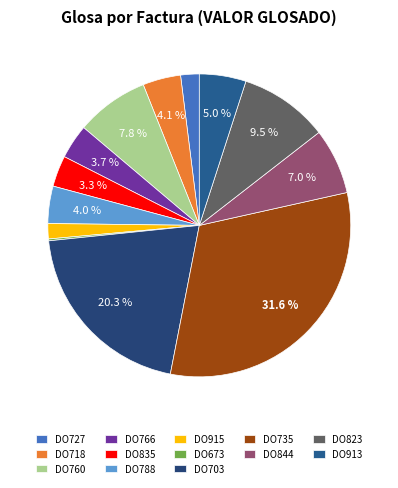

How many slices are in this pie chart?

13